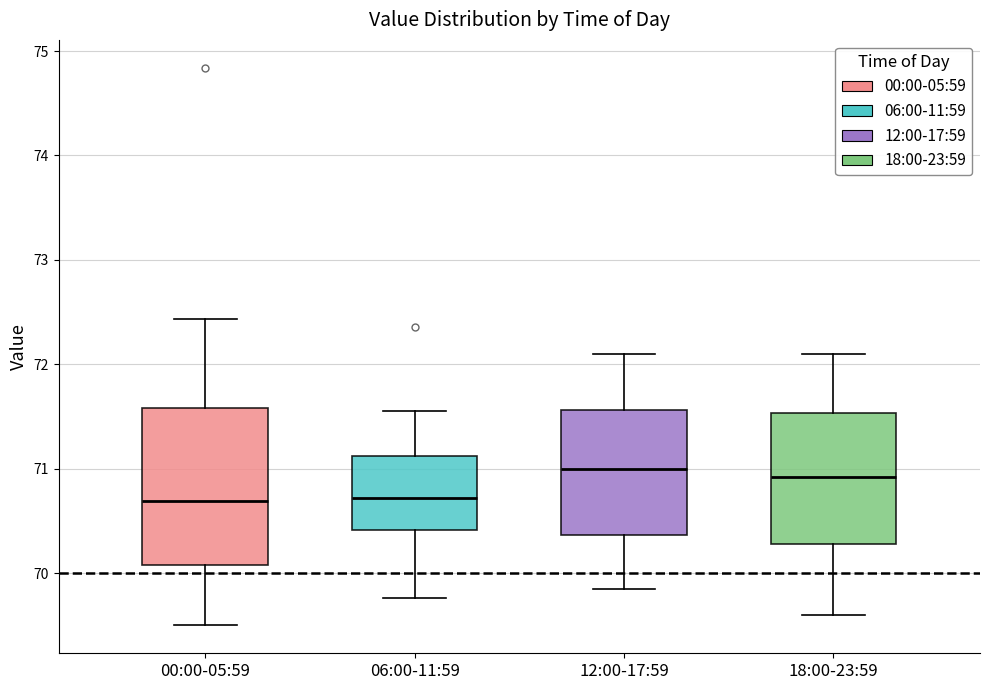

Reading left to right, transcribe this box plot: for each box, give where its median line is, the range the box spans, and where its two whiskers end, as read against the y-axis. The values are not printed on the chart, so give them approximately, as read against the axis.

00:00-05:59: median 70.7, box 70.1 to 71.6, whiskers 69.5 to 72.4
06:00-11:59: median 70.7, box 70.4 to 71.1, whiskers 69.8 to 71.6
12:00-17:59: median 71.0, box 70.4 to 71.6, whiskers 69.9 to 72.1
18:00-23:59: median 70.9, box 70.3 to 71.5, whiskers 69.6 to 72.1